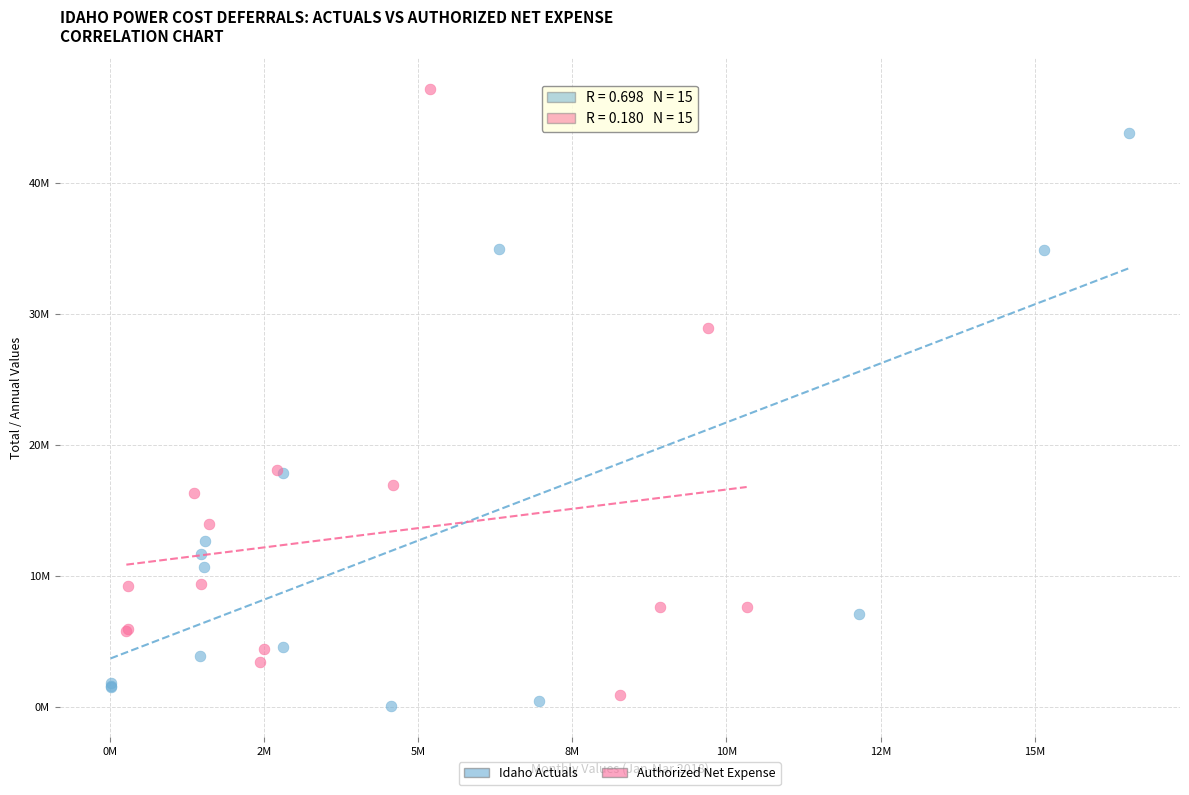

Which series contains the lowest Y value?

Idaho Actuals